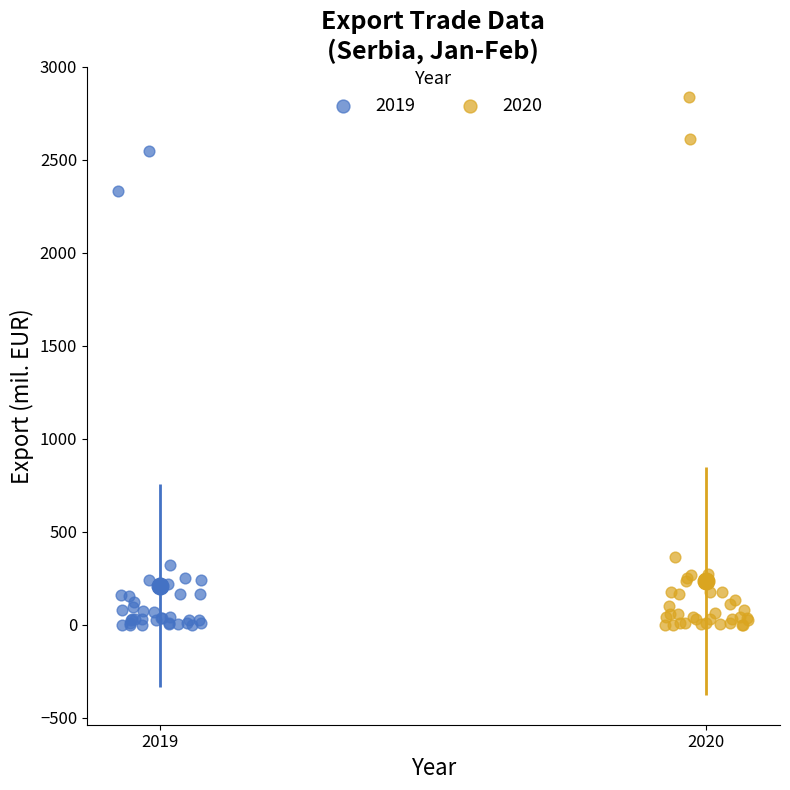

Which series has the widest spread of Y values?

2020